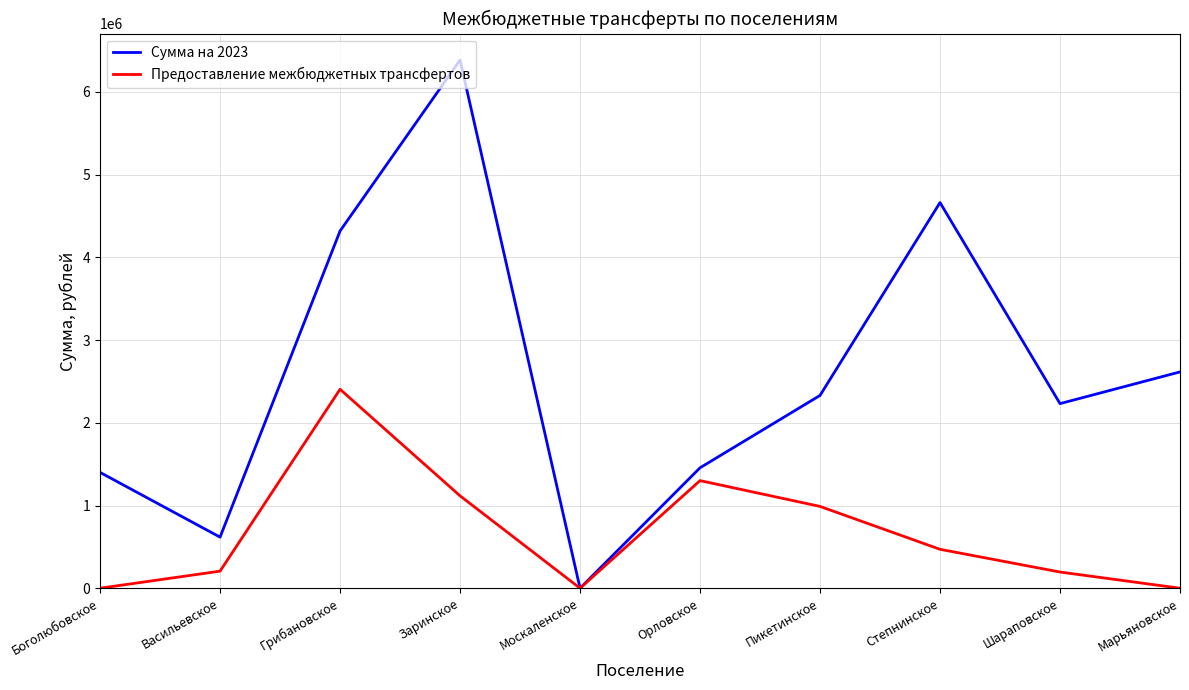

True or false: Сумма на 2023 has a value of 617513.6 at Васильевское.

True